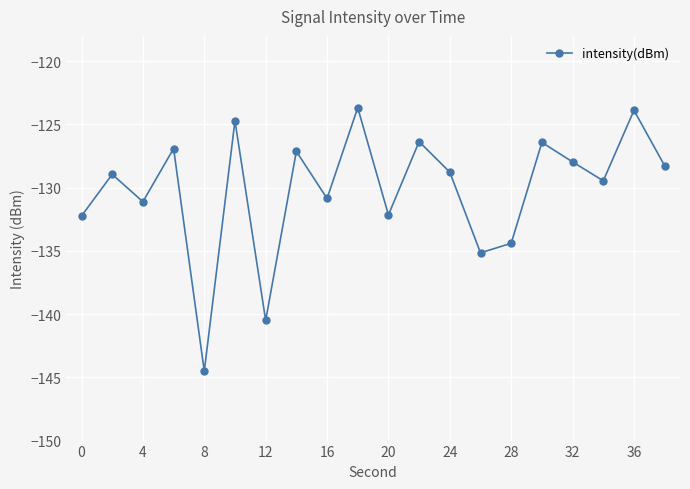

True or false: the data has more than 0 interior local peaks.

True